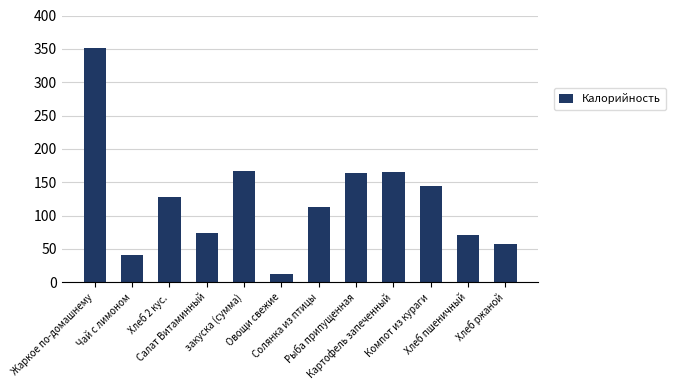

What is the value of the 8th bar from the left?

163.3